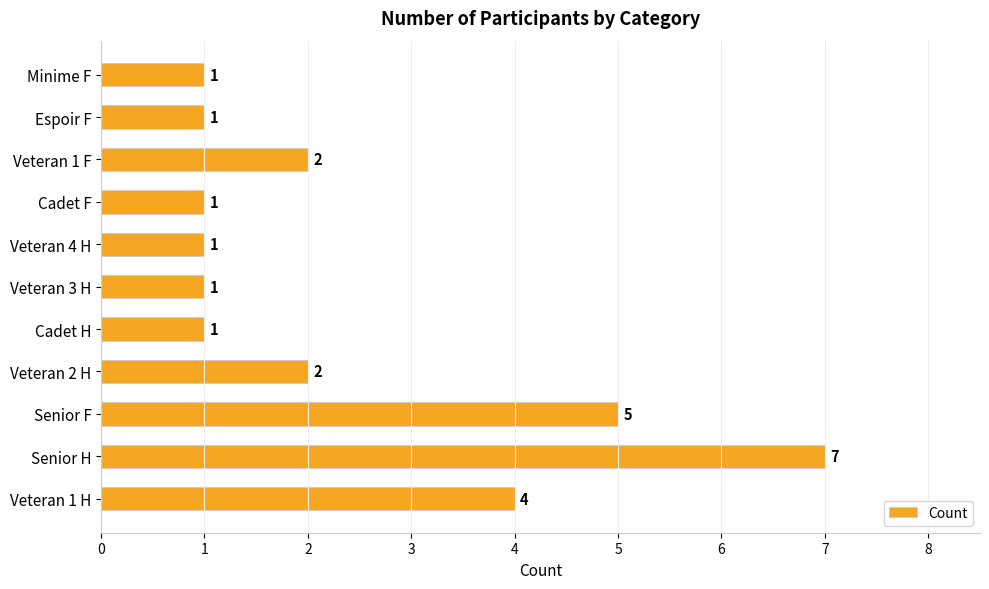

Where is the data nearest to the value 4?

Veteran 1 H